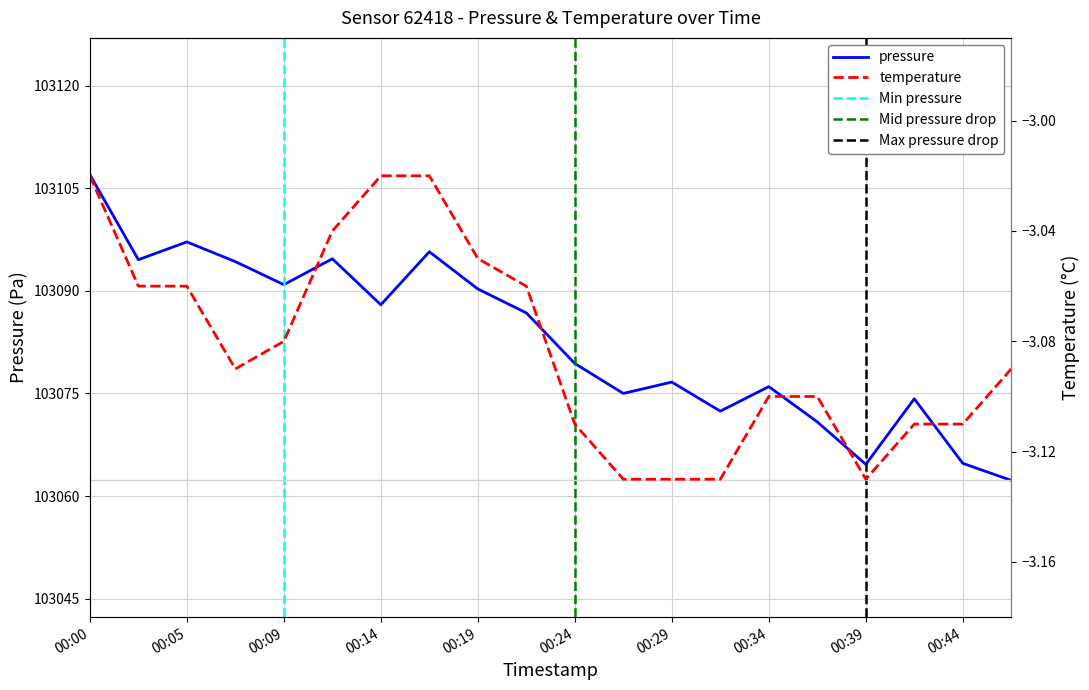

Reading left to right, extract all data points from this chart.

pressure: 00:00=103107.0	00:02=103094.6	00:05=103097.2	00:07=103094.3	00:09=103090.9	00:12=103094.7	00:14=103088.0	00:17=103095.7	00:19=103090.3	00:22=103086.8	00:24=103079.4	00:27=103075.0	00:29=103076.7	00:31=103072.4	00:34=103076.0	00:36=103070.8	00:39=103064.6	00:41=103074.2	00:44=103064.8	00:46=103062.3
temperature: 00:00=-3.0	00:02=-3.1	00:05=-3.1	00:07=-3.1	00:09=-3.1	00:12=-3.0	00:14=-3.0	00:17=-3.0	00:19=-3.0	00:22=-3.1	00:24=-3.1	00:27=-3.1	00:29=-3.1	00:31=-3.1	00:34=-3.1	00:36=-3.1	00:39=-3.1	00:41=-3.1	00:44=-3.1	00:46=-3.1